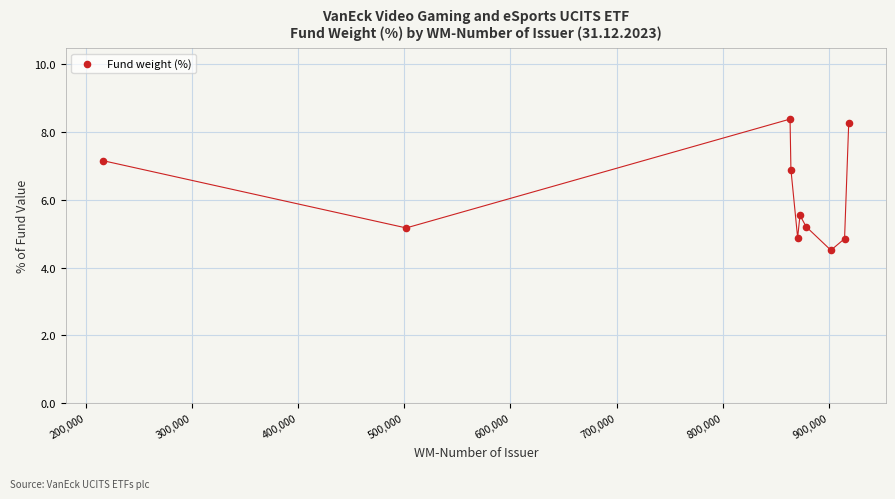

What Y value in the scatter plot is closest to 6?

5.5